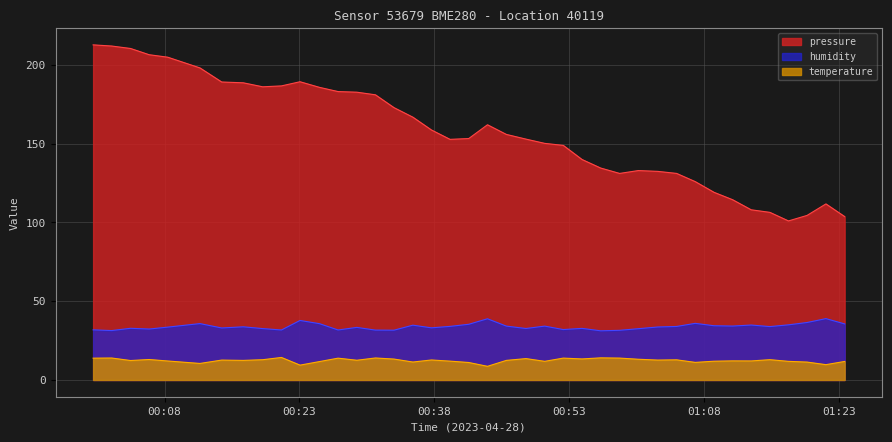

How many interior local peaks does the humidity series have?

12